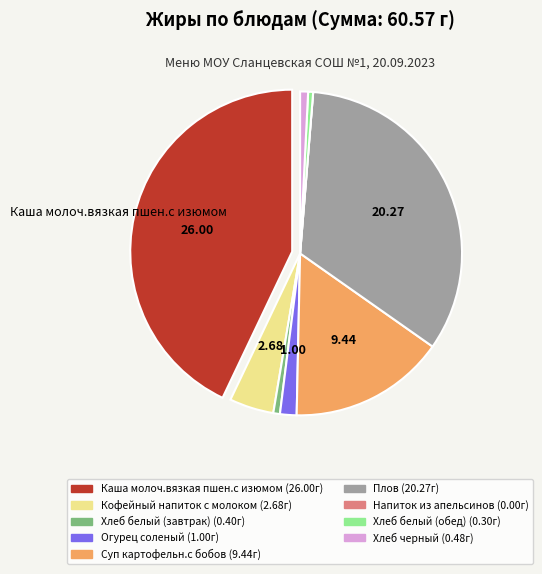

Is there any slice that represents more than half of the pie?

No